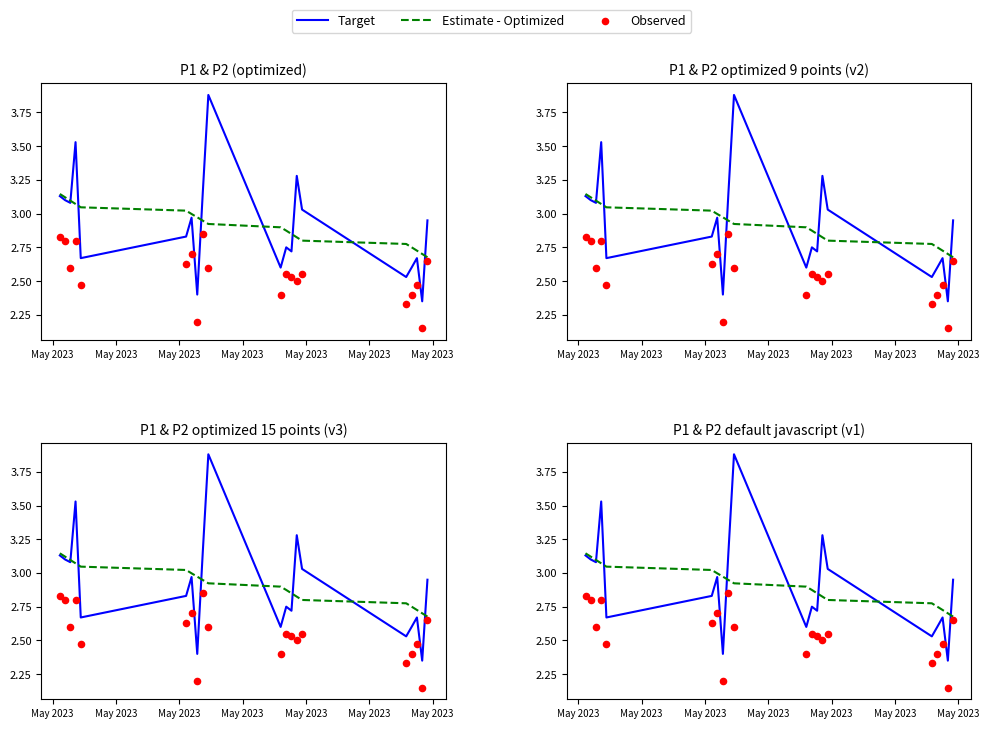

Which series reaches the maximum Y coordinate?

Target